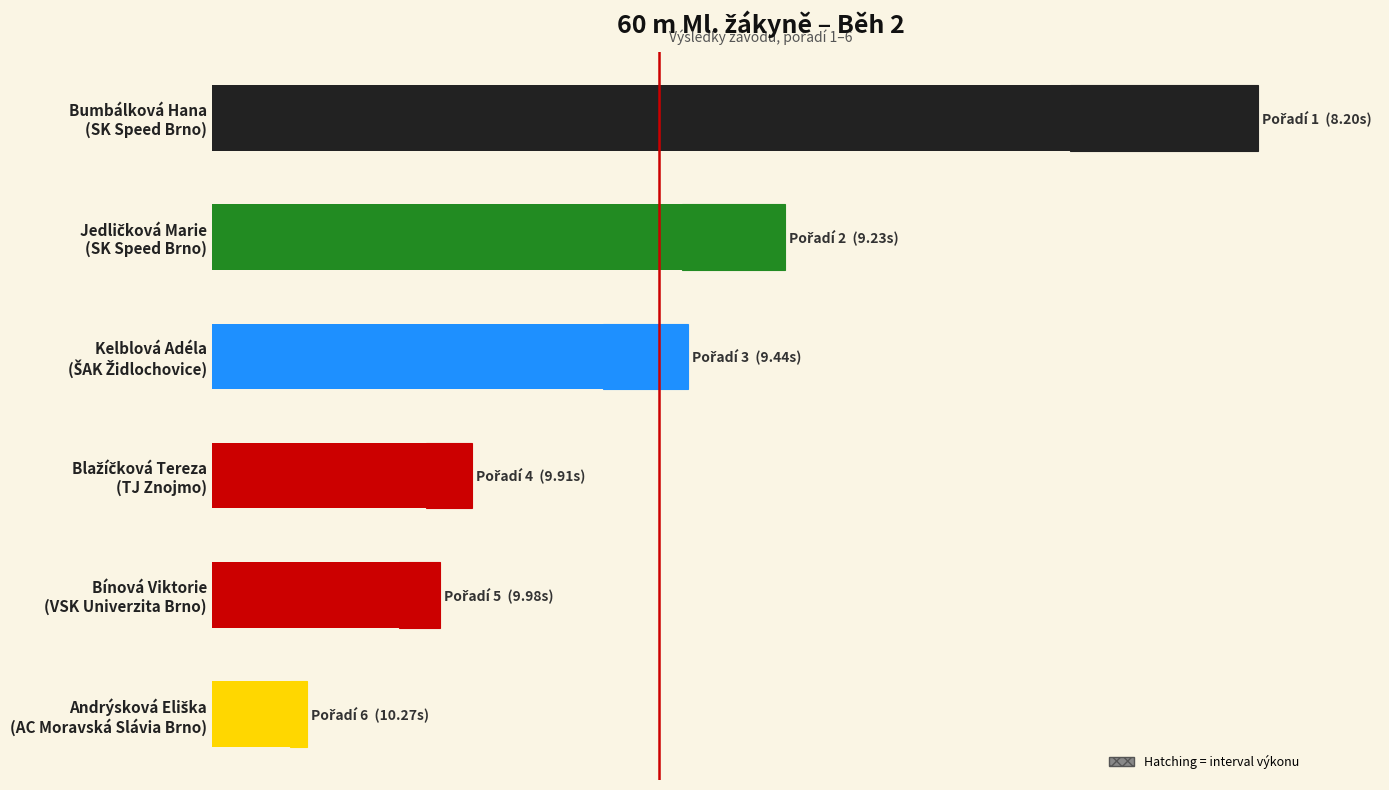

What is the difference between the values at 1 and 5?

4.7